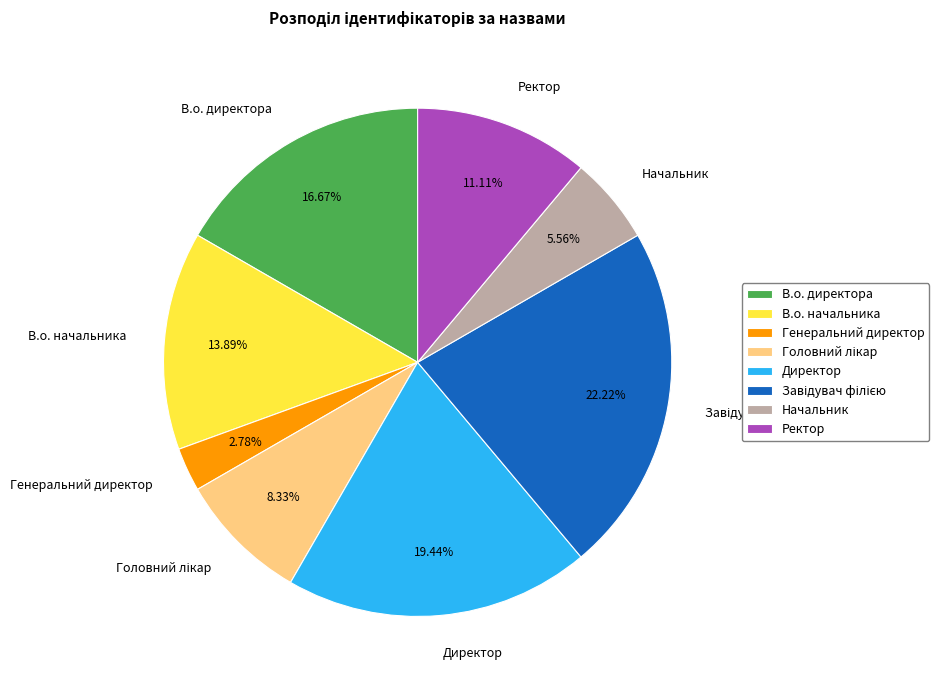

To the nearest percent, what percentage of the pie is Ректор?

11%